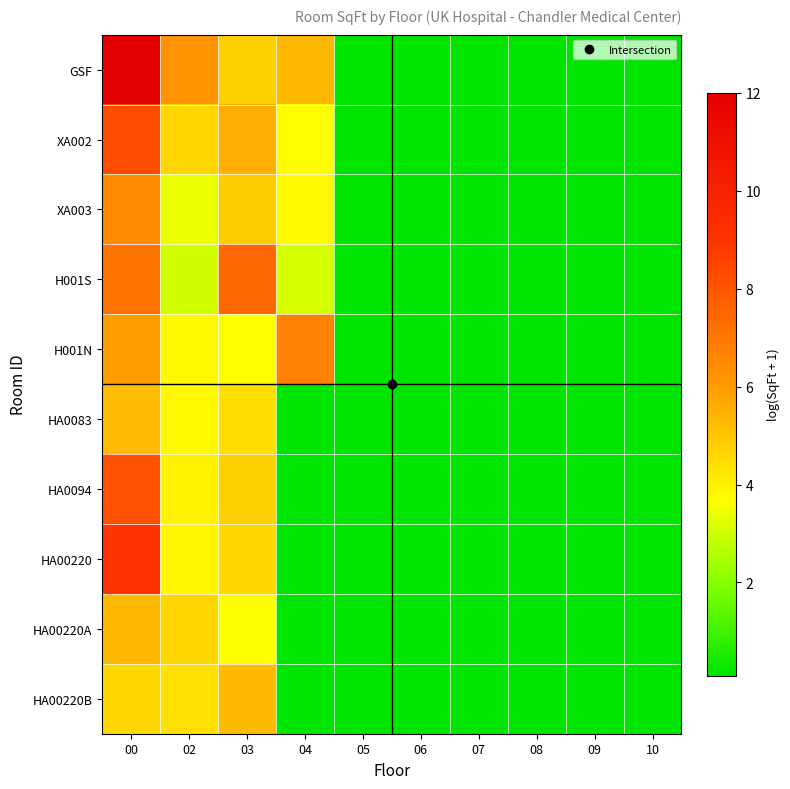

List the series in order of their peak value, lowest first.

HA0083, HA00220B, HA00220A, XA003, H001N, H001S, HA0094, XA002, HA00220, GSF